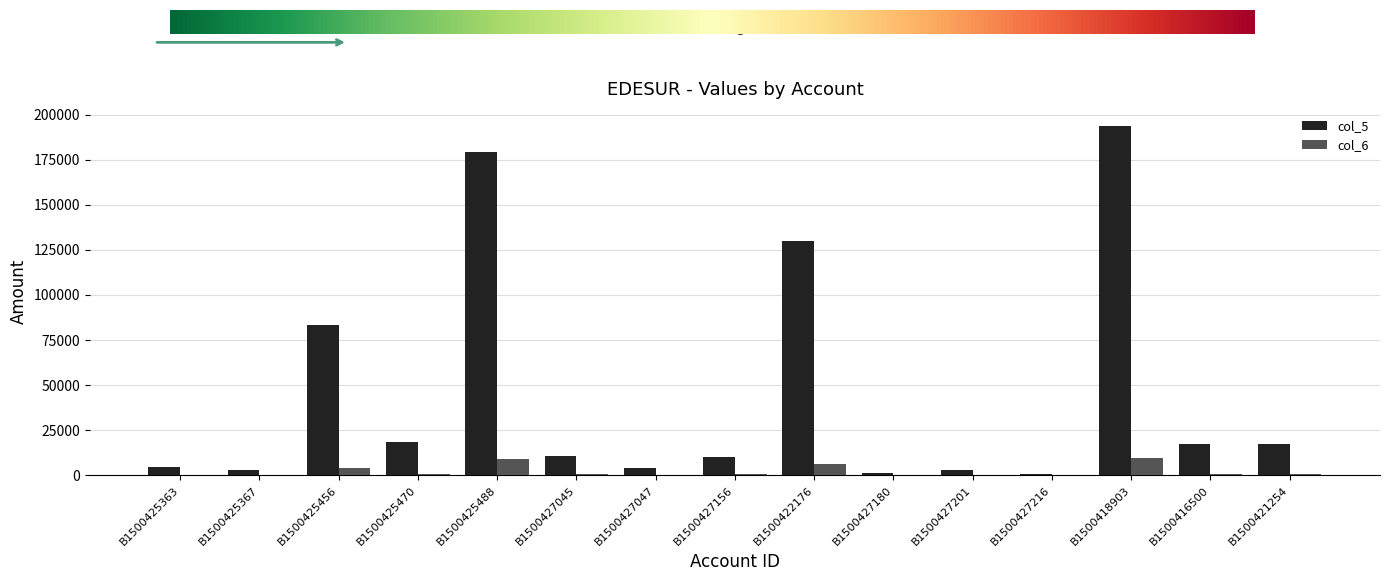

What is the spread (max minus min) of values at B1500422176?

123437.6